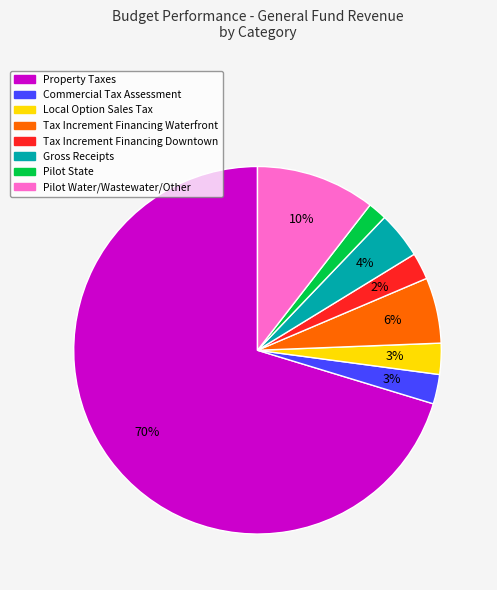

To the nearest percent, what percentage of the pie is Property Taxes?

70%